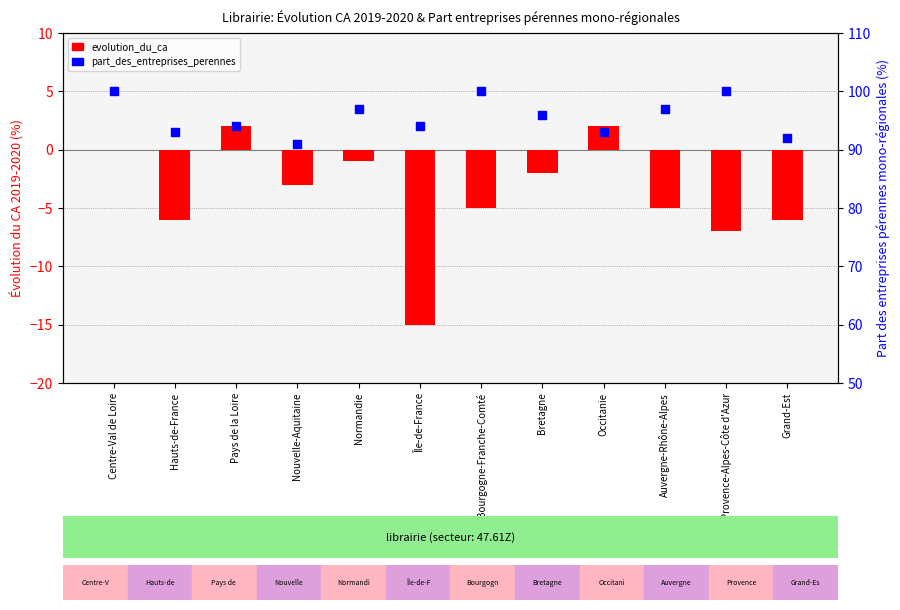

What are all the series names shown in the legend?

evolution_du_ca, part_des_entreprises_perennes